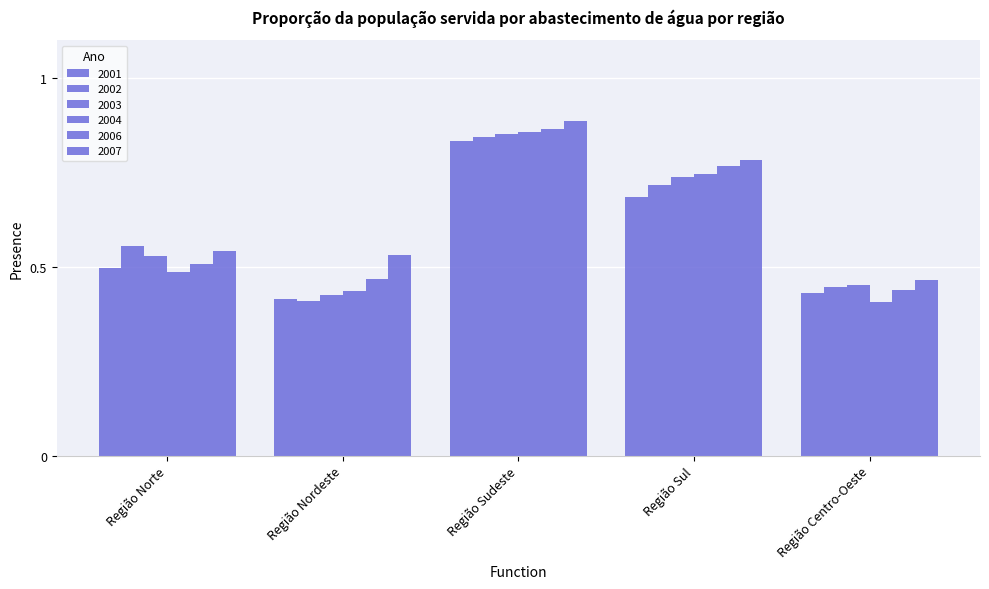

Does the chart contain stacked bars?

No